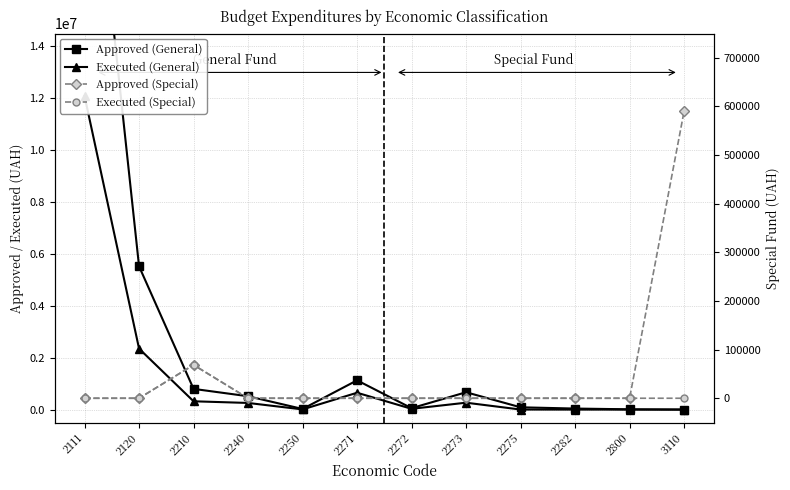

Rank the series at 2240 from lowest to highest value.

Approved (Special), Executed (Special), Executed (General), Approved (General)